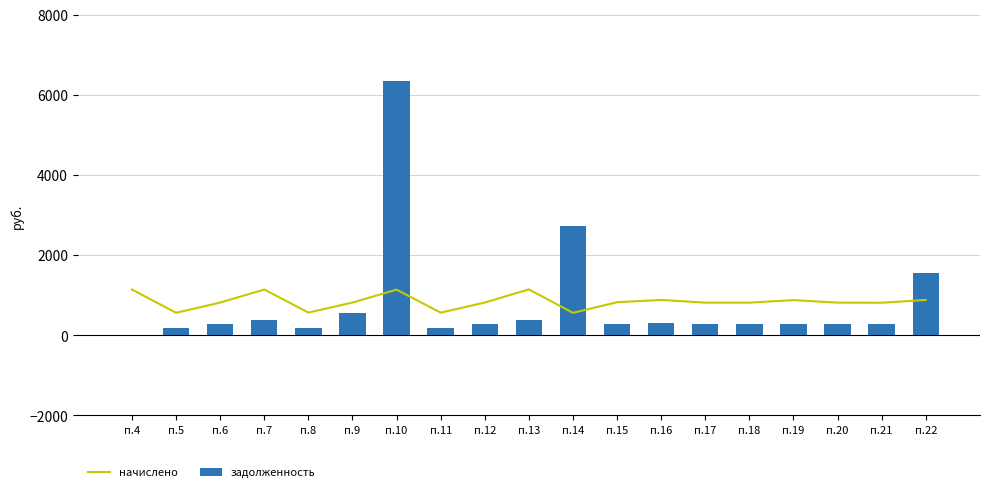

Where is задолженность nearest to the value 3168?

п.14